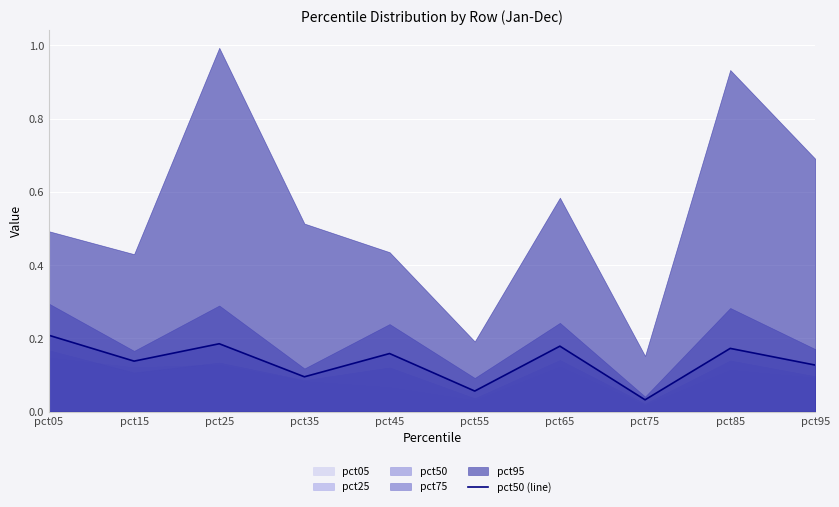

Rank the categories by value from lowest to highest.

pct75, pct55, pct35, pct95, pct15, pct45, pct85, pct65, pct25, pct05